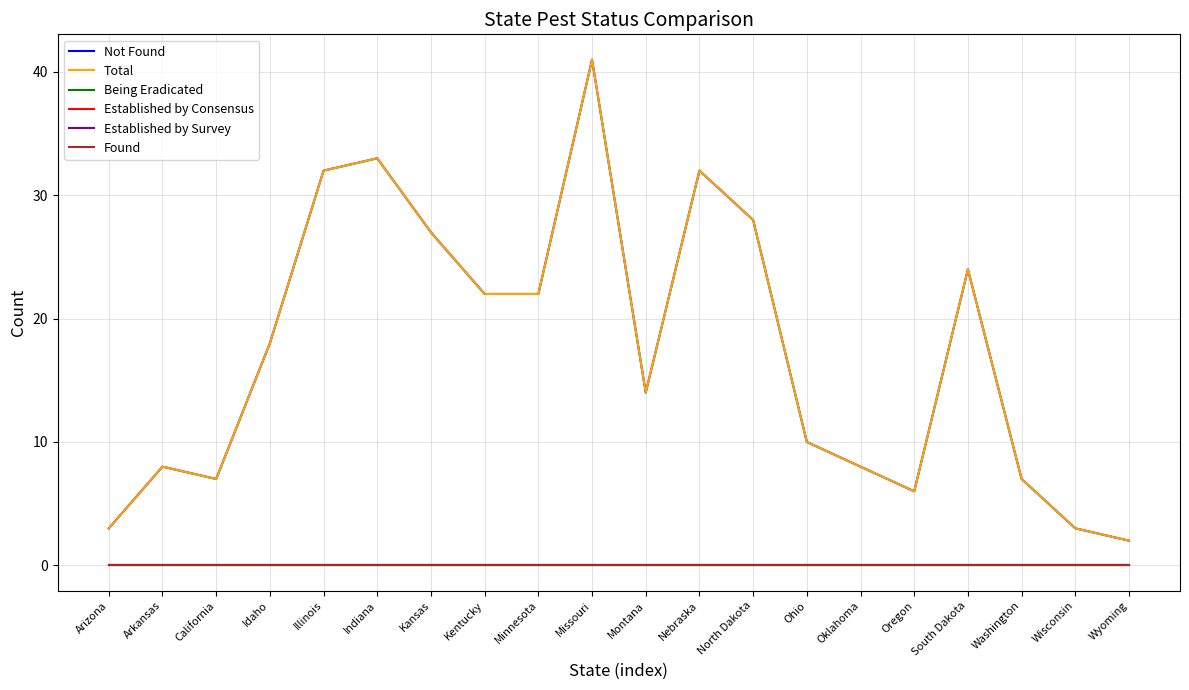

Reading left to right, what are all the values shown in this chart?

Not Found: 3	8	7	18	32	33	27	22	22	41	14	32	28	10	8	6	24	7	3	2
Total: 3	8	7	18	32	33	27	22	22	41	14	32	28	10	8	6	24	7	3	2
Being Eradicated: 0	0	0	0	0	0	0	0	0	0	0	0	0	0	0	0	0	0	0	0
Established by Consensus: 0	0	0	0	0	0	0	0	0	0	0	0	0	0	0	0	0	0	0	0
Established by Survey: 0	0	0	0	0	0	0	0	0	0	0	0	0	0	0	0	0	0	0	0
Found: 0	0	0	0	0	0	0	0	0	0	0	0	0	0	0	0	0	0	0	0